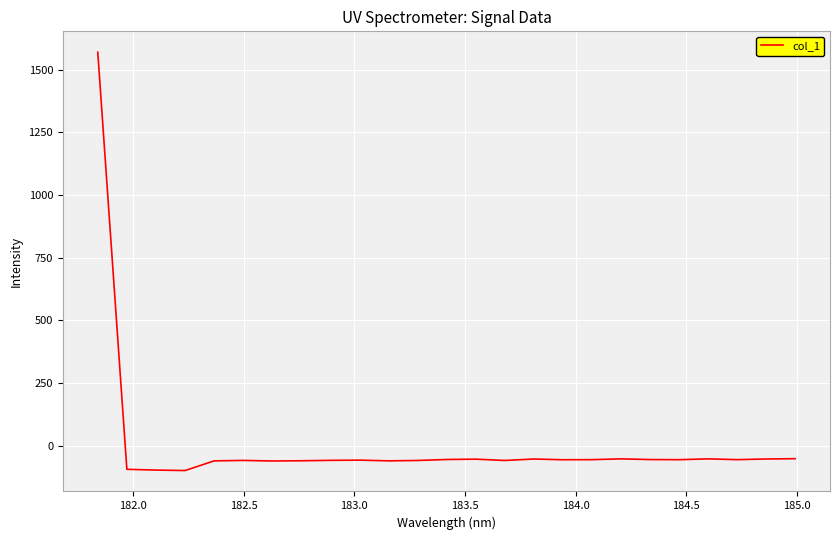

Does the chart display data point markers on the line(s)?

No